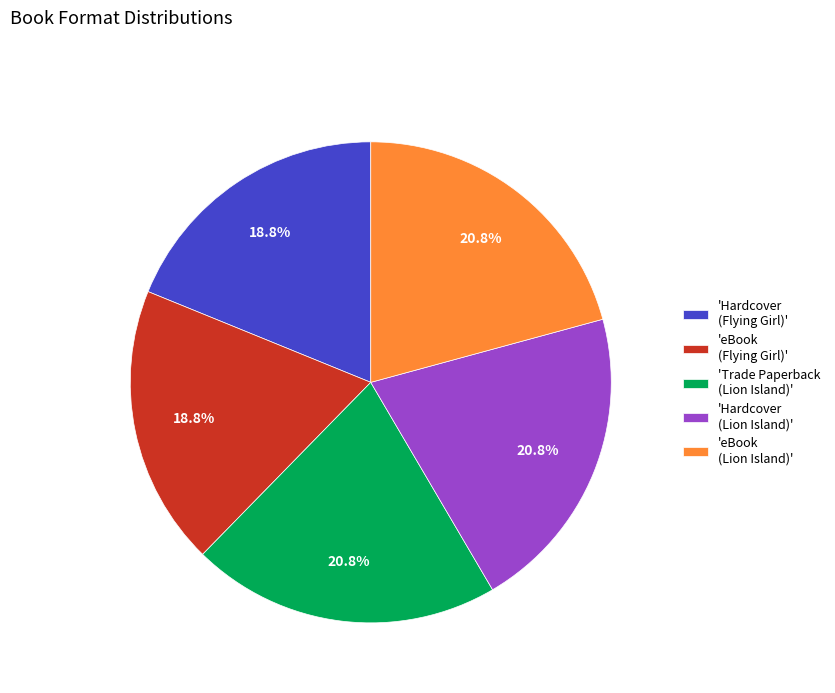

To the nearest percent, what is the difference between the largest and smallest slice percentages?

2%